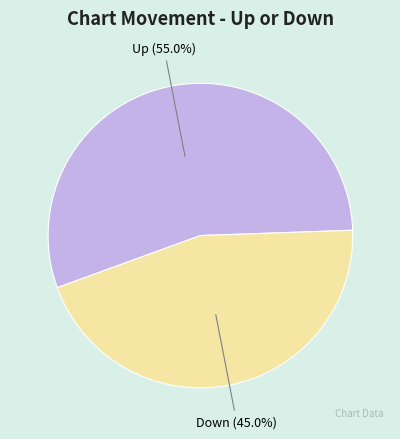

How many slices are in this pie chart?

2